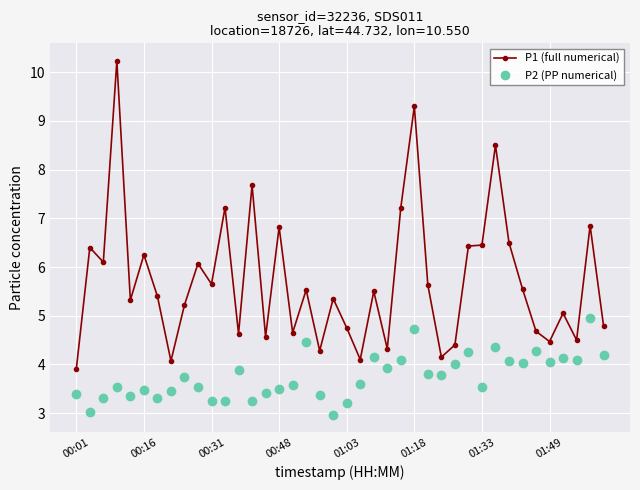

Rank the series by their average value, from highest to lowest.

P1 (full numerical), P2 (PP numerical)